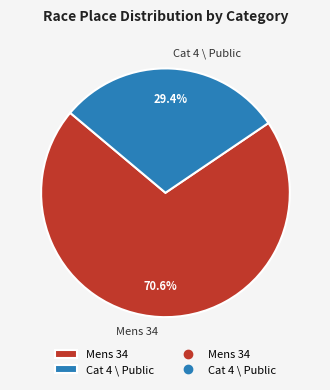

Is it true that Mens 34 is 71% of the pie?

True